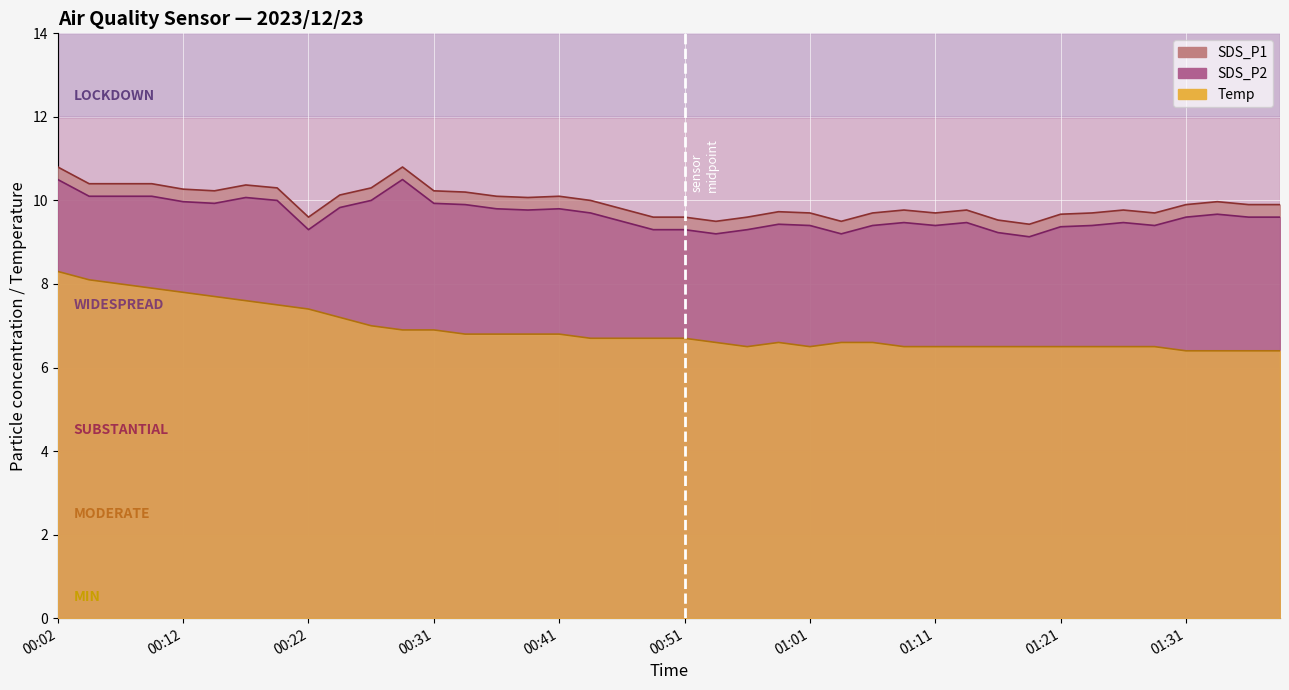

How many distinct data groups are displayed?

3